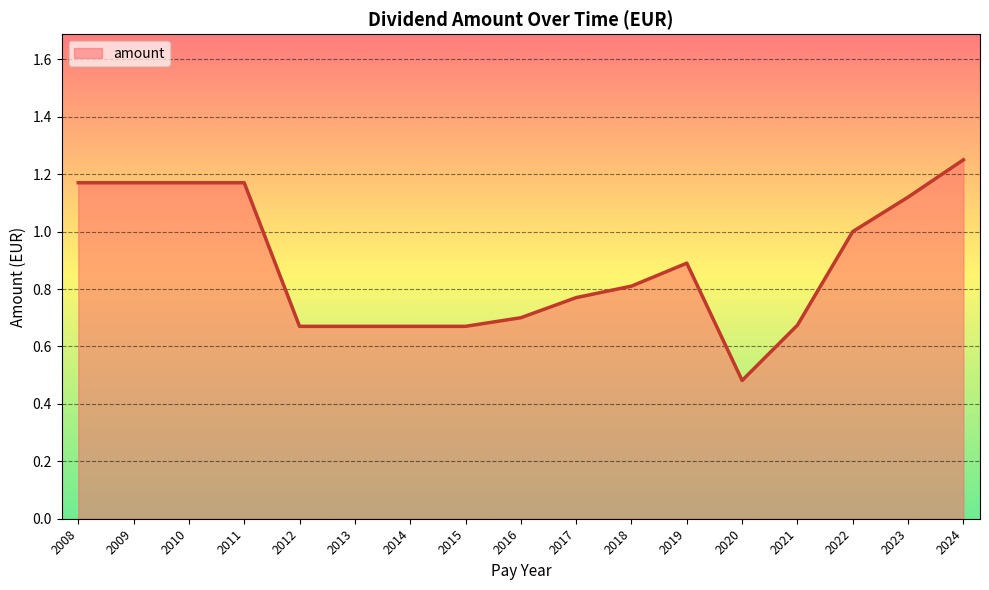

Which label corresponds to the largest value in the chart?

2024